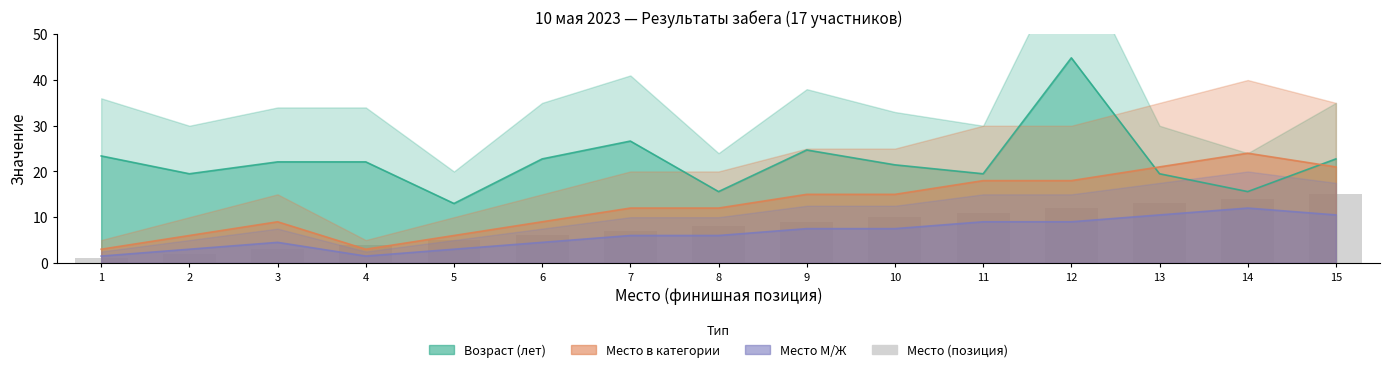

List the labels in order of value, smallest first.

1, 2, 3, 4, 5, 6, 7, 8, 9, 10, 11, 12, 13, 14, 15